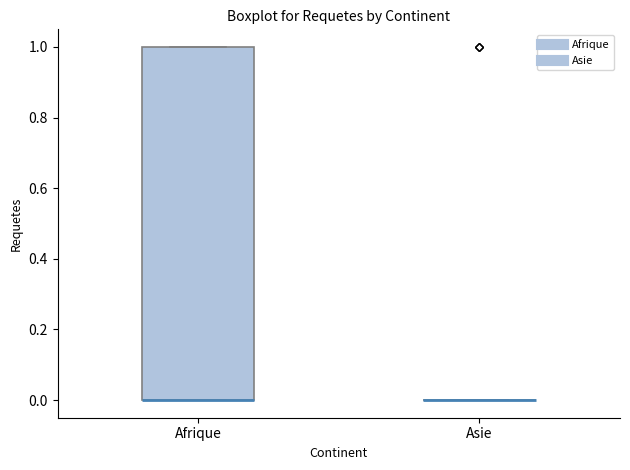

Which box is the tallest, from its lower edge to its upper edge?

Afrique